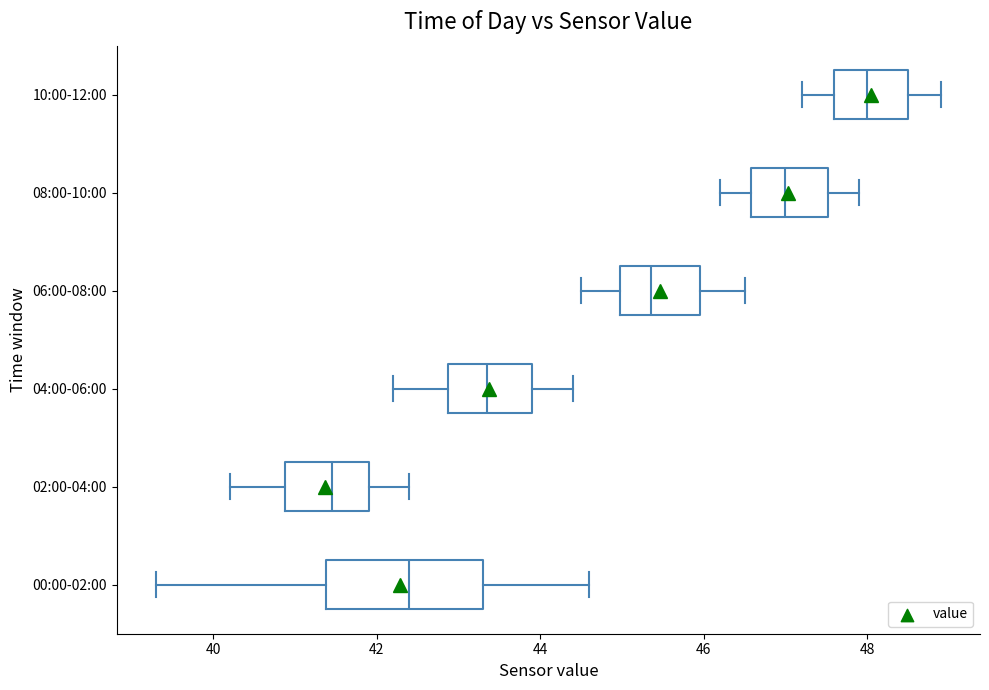

Which box has the furthest to the right median line?

10:00-12:00